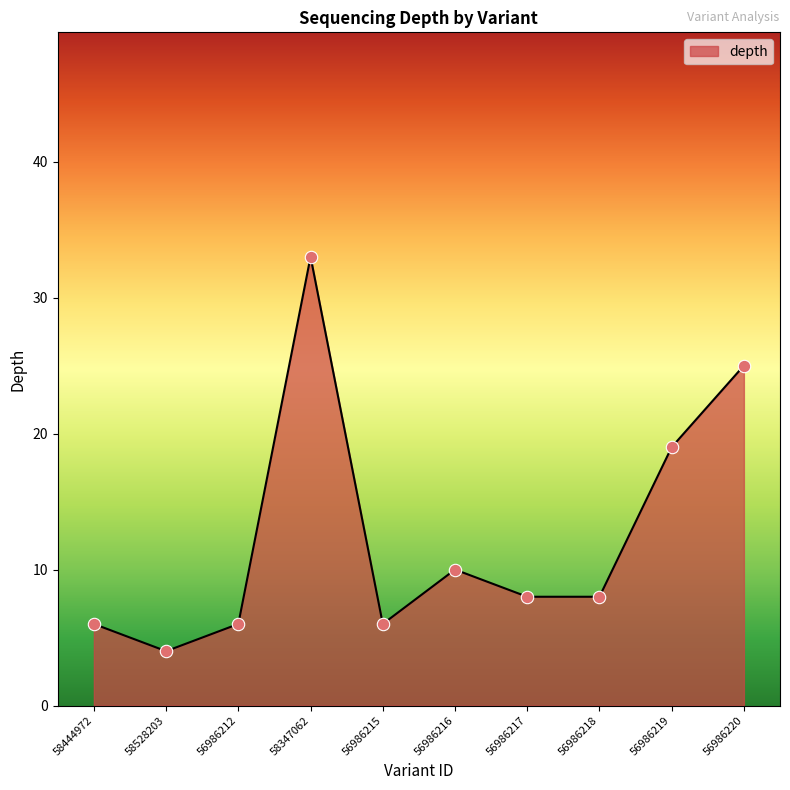

What is the change in value from 58528203 to 58347062?

+29